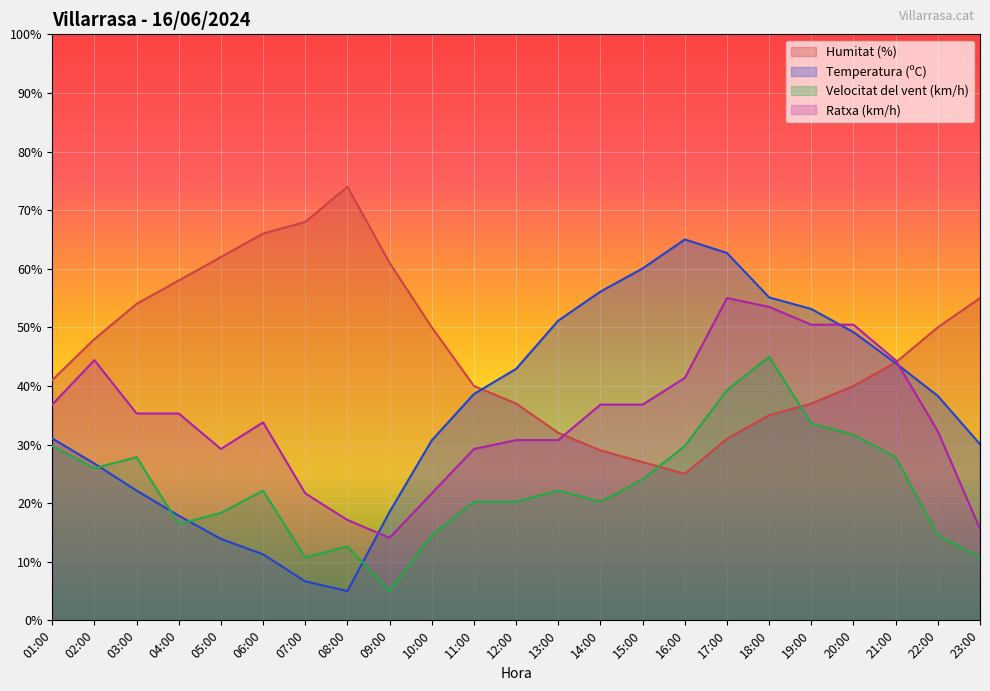

What is the difference between the Velocitat del vent (km/h) values at 16:00 and 09:00?

24.8